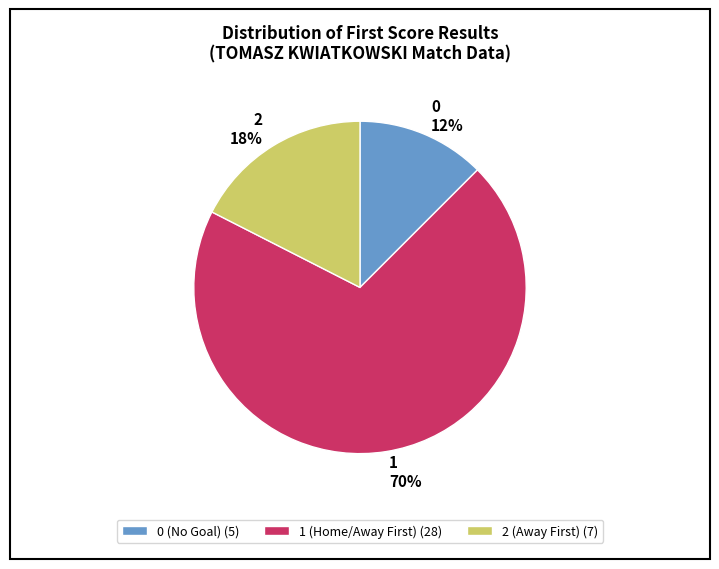

To the nearest percent, what is the average slice percentage?

33%